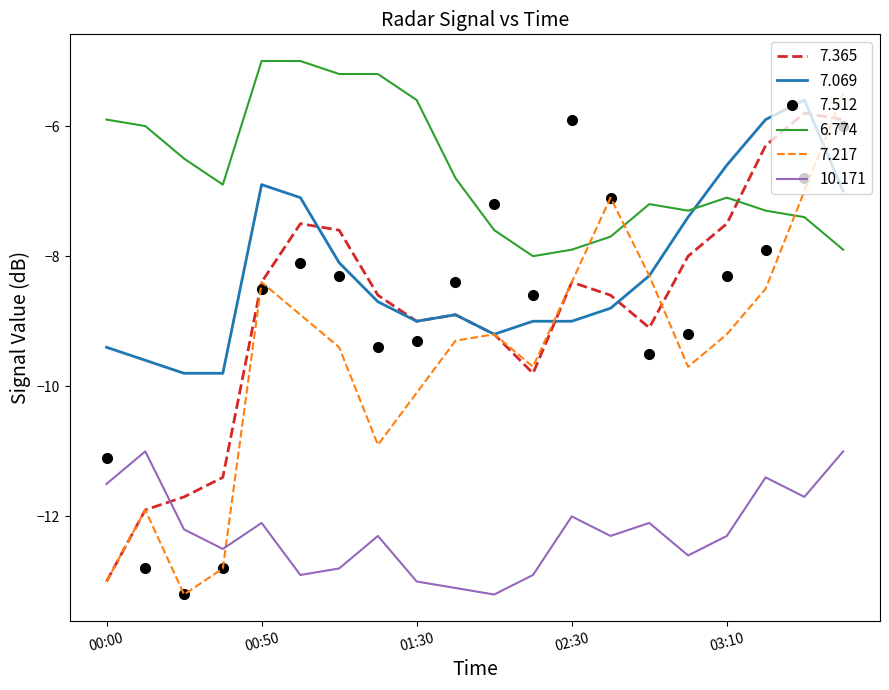

Which series has the largest total across all categories?

6.774